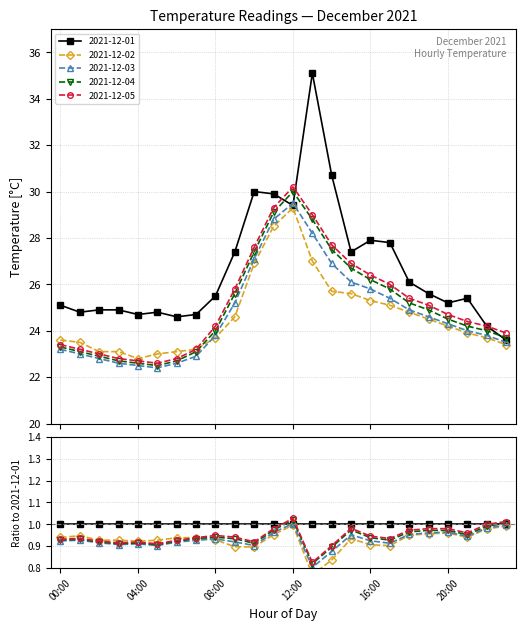

True or false: 2021-12-05 and 2021-12-01 cross at least once.

True